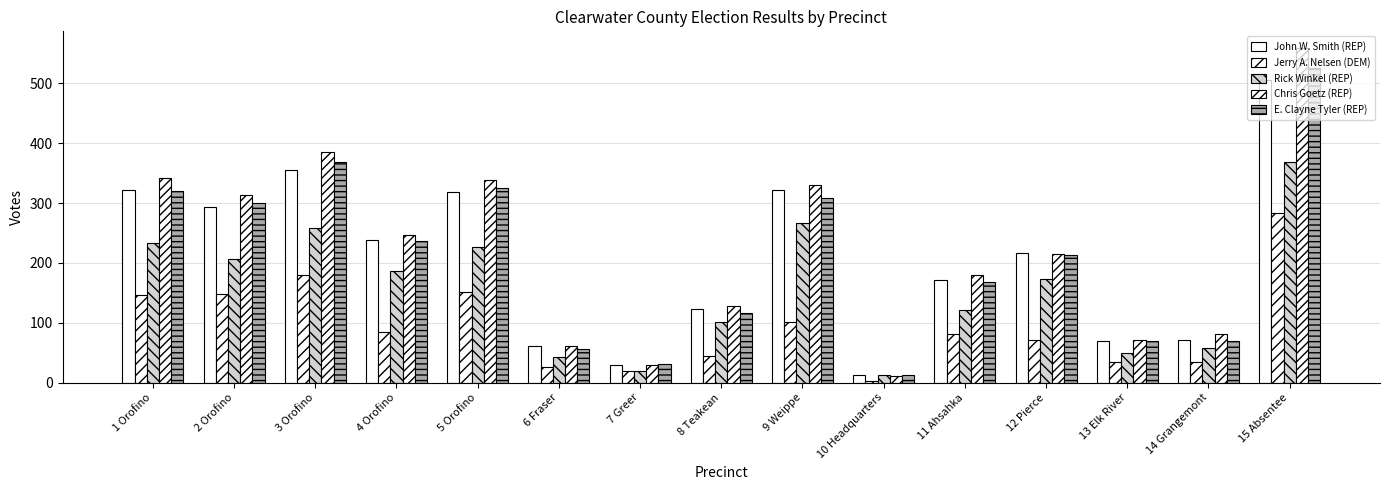

At which label is Chris Goetz (REP) closest to 285?

2 Orofino